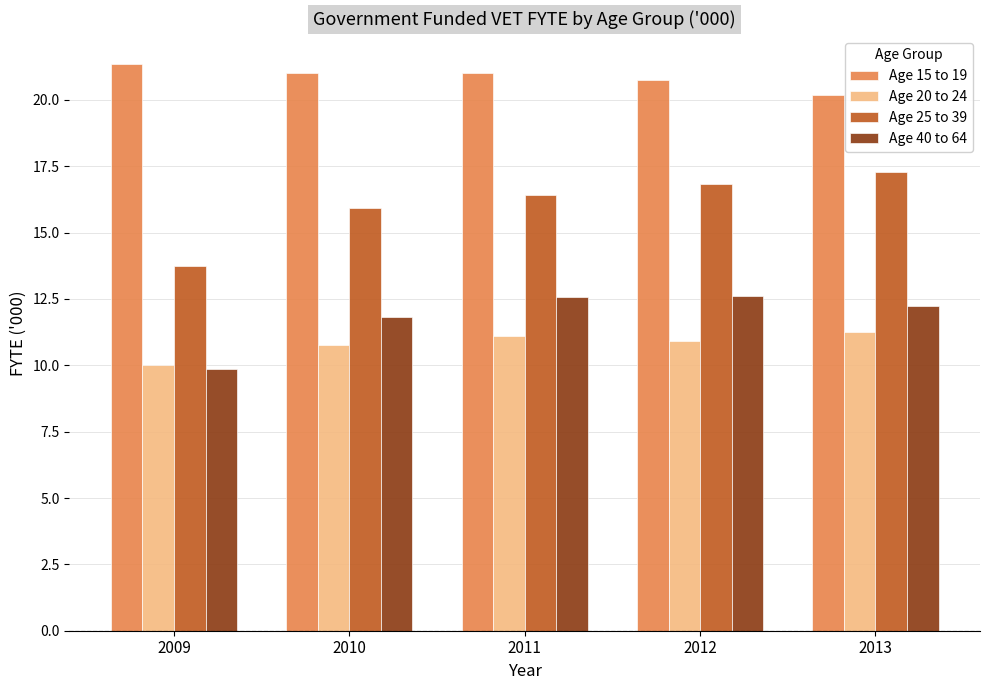

What is the difference between the maximum and second lowest values in the Age 40 to 64 series?

0.8